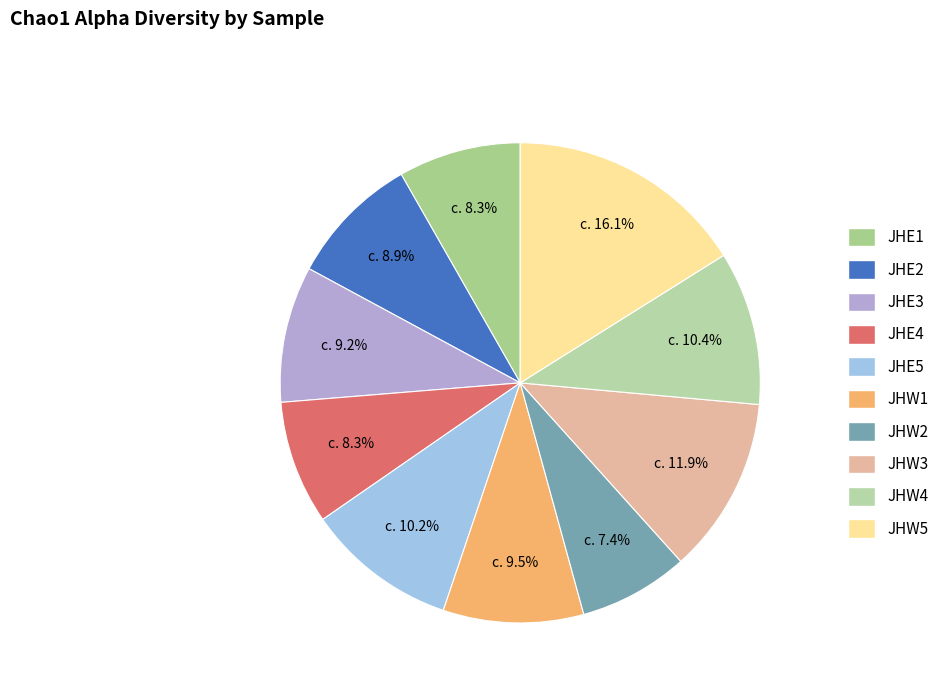

To the nearest percent, what is the combined percentage of JHW3 and JHE4?

20%